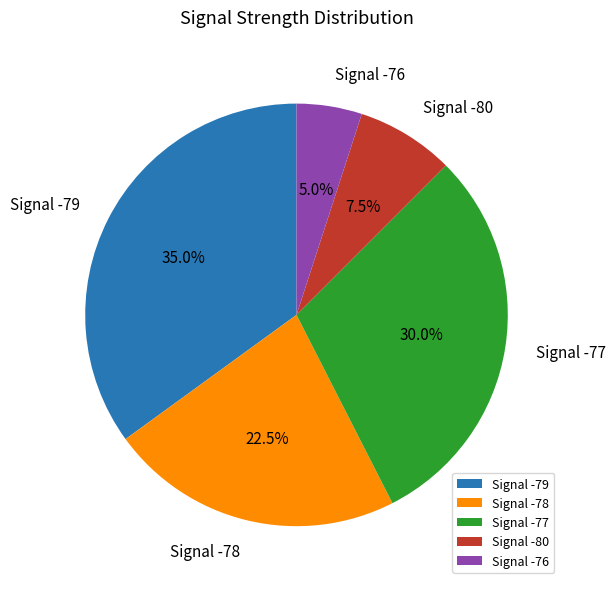

Does Signal -79 account for over 50% of the chart?

No